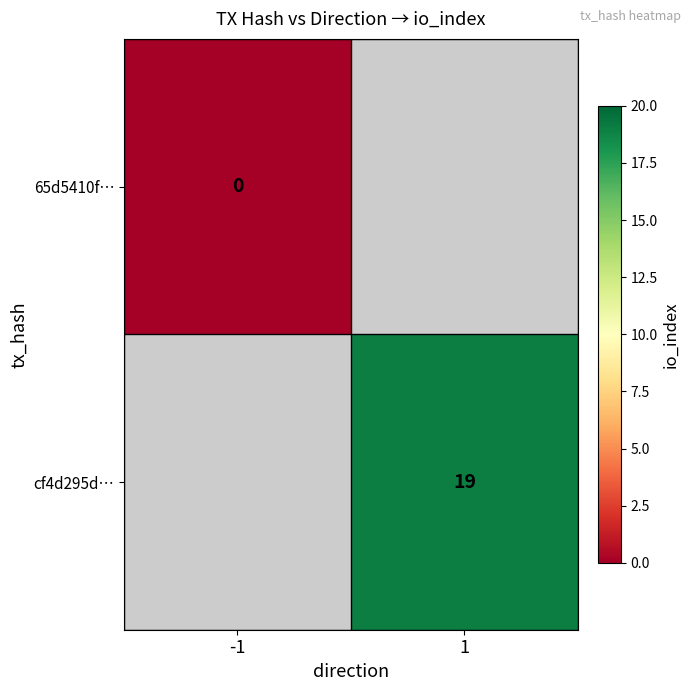

The cf4d295d… series shows 29 at 1. True or false?

False